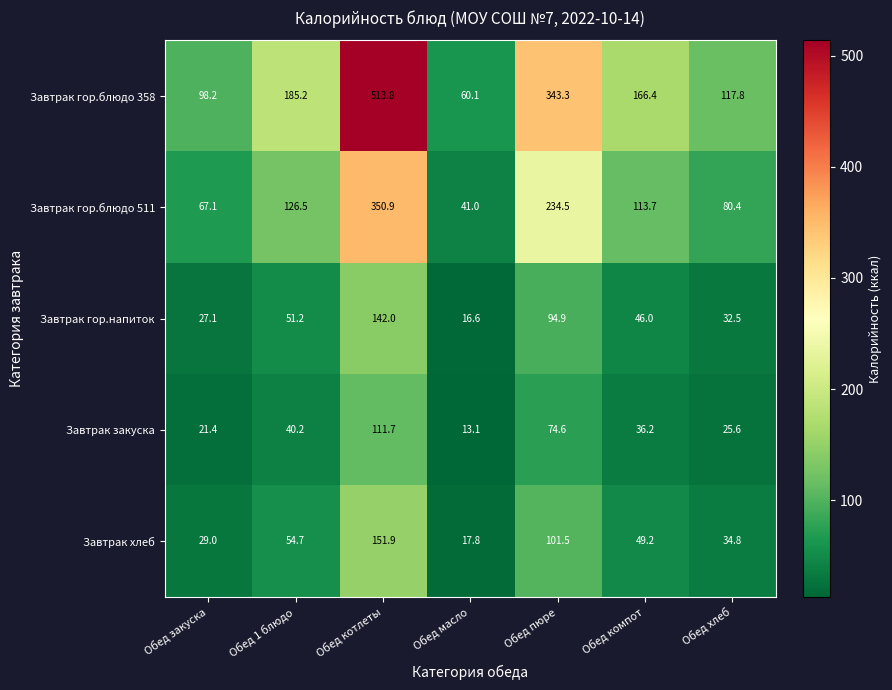

What is the approximate value of Завтрак гор.напиток at Обед 1 блюдо?

51.2